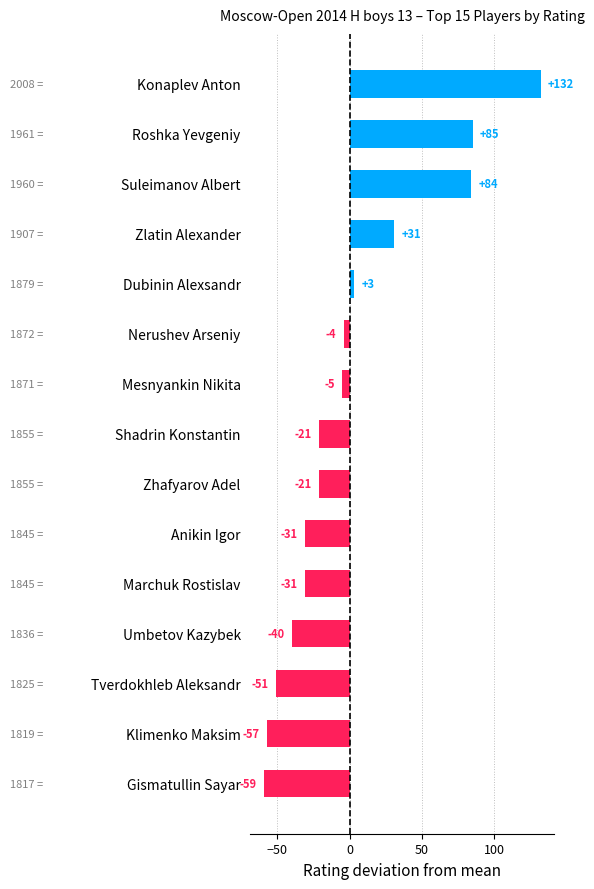

How many values are below -21?

6